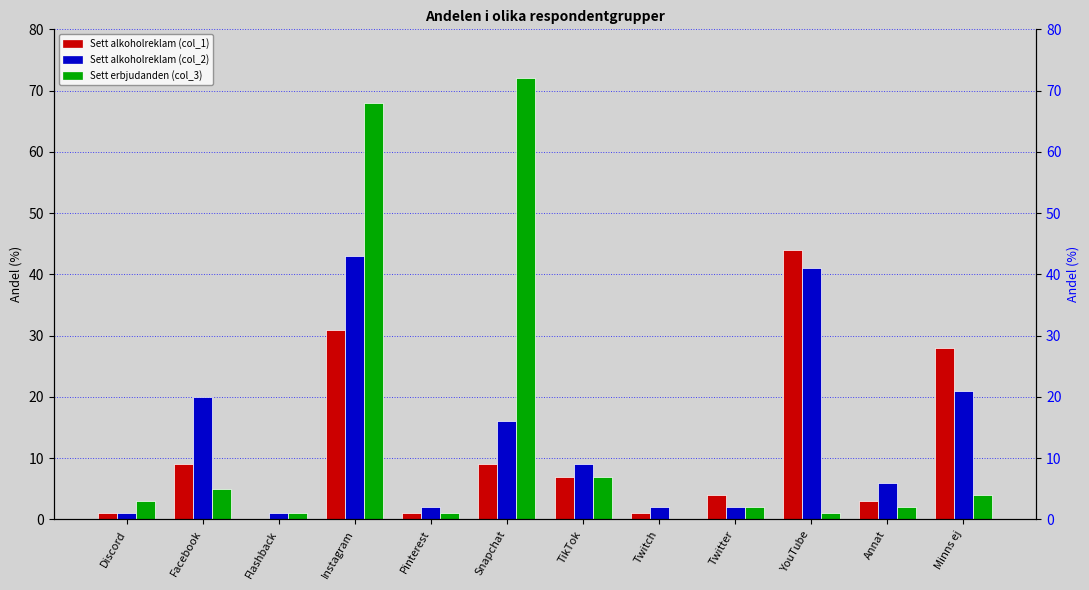

What is the greatest value displayed?

72